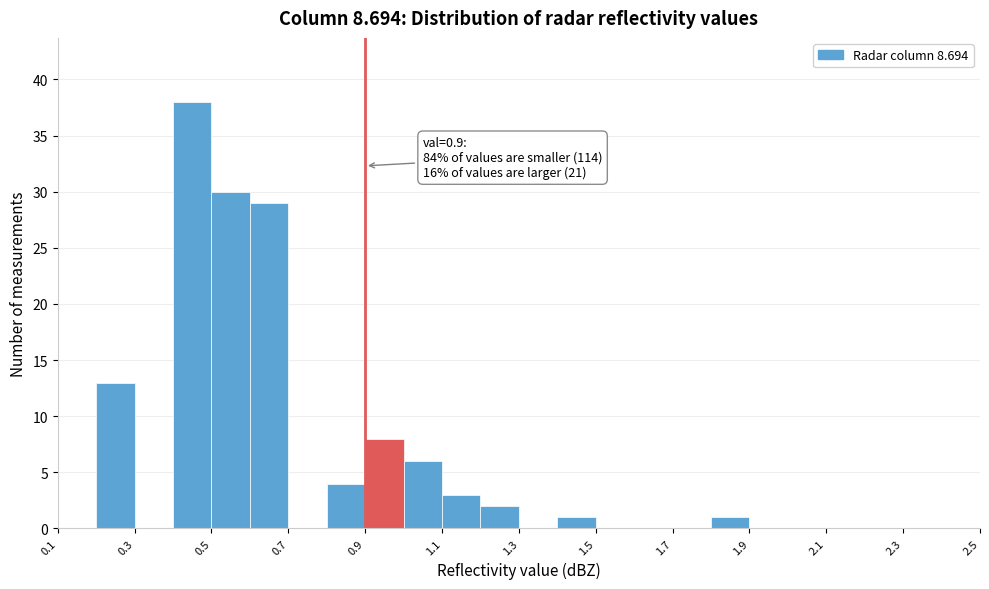

Which range on the x-axis has the tallest bar?

0.4 to 0.5